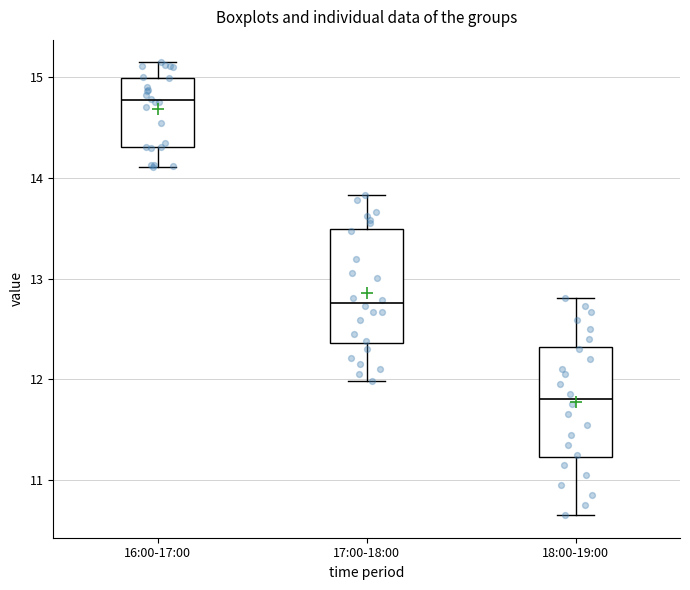

Which box's median line is the highest?

16:00-17:00